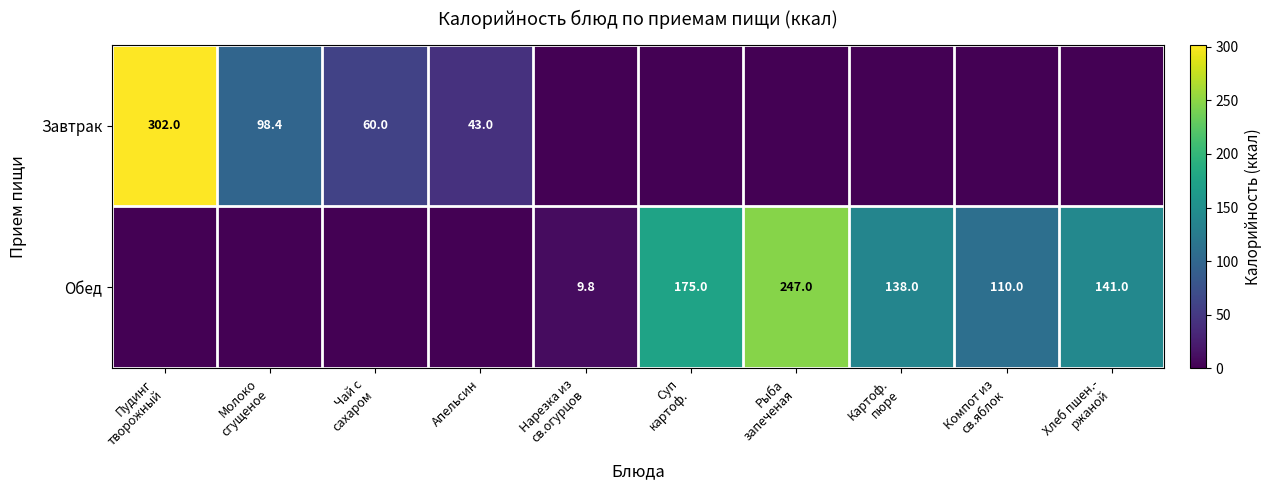

True or false: Завтрак has a value of 23.8 at Апельсин.

False